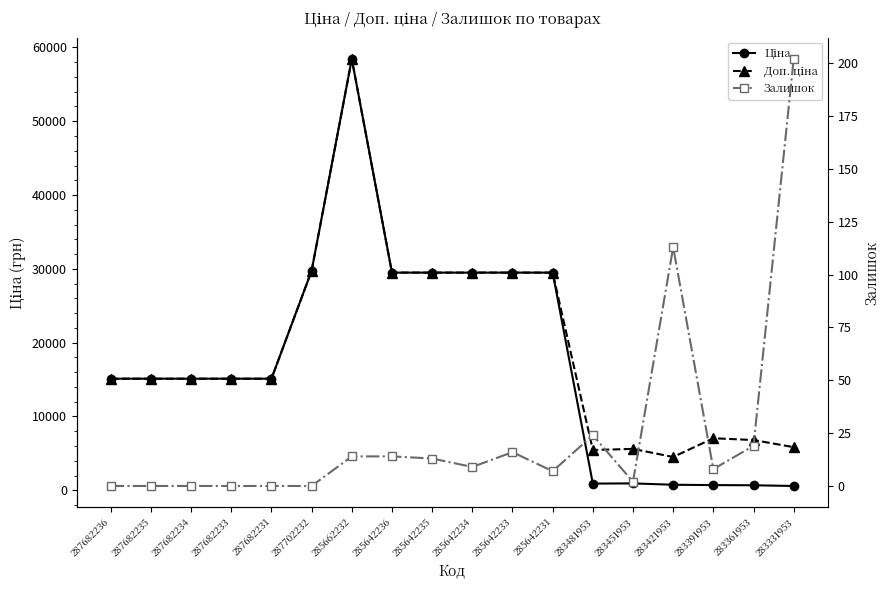

Between 287682236 and 283361953, which series saw the biggest shift?

Ціна